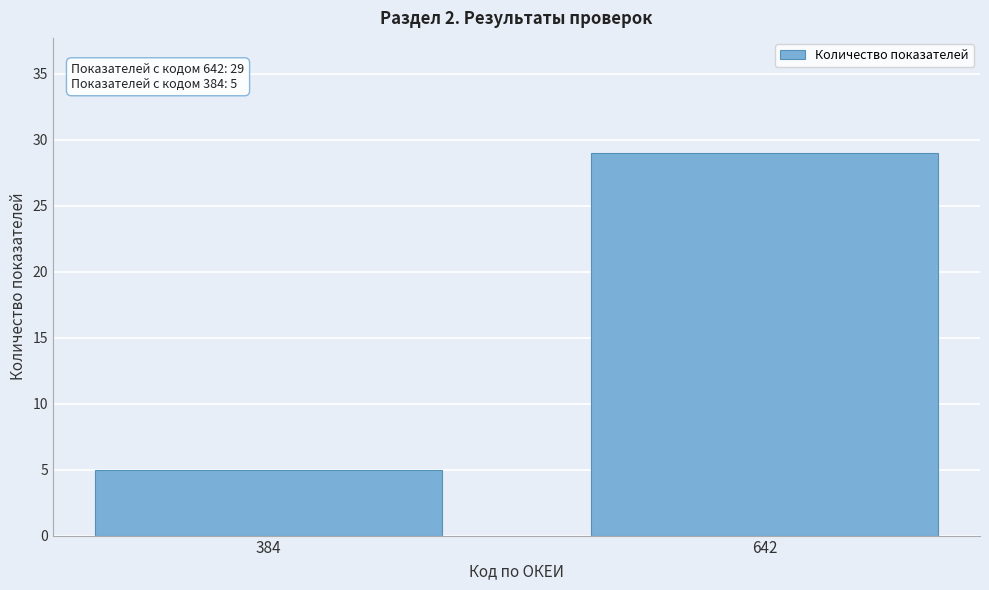

Reading left to right, extract all data points from this chart.

384=5	642=29